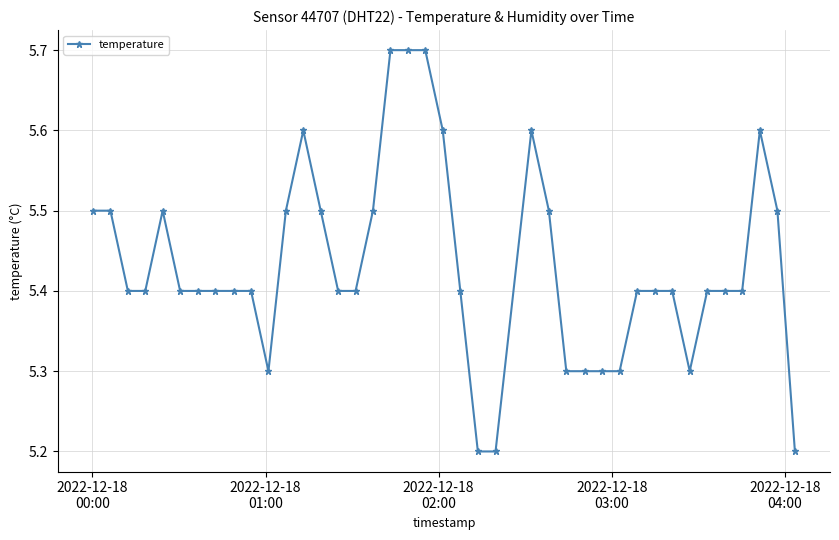

What is the difference between the second highest and minimum values?

0.5